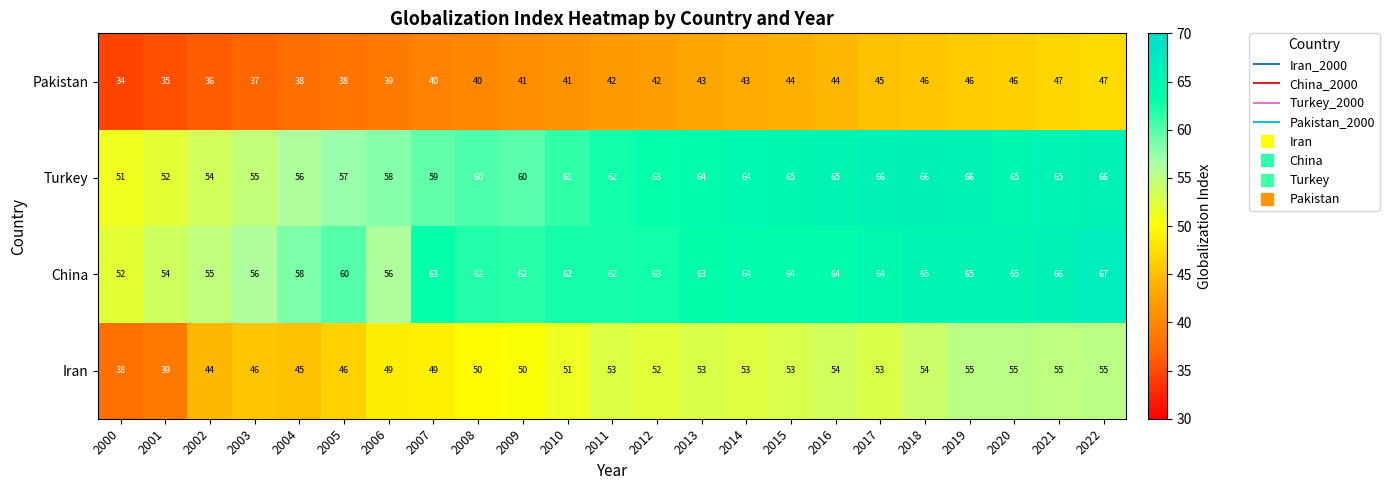

At which category is the sum across all series the highest?

2022